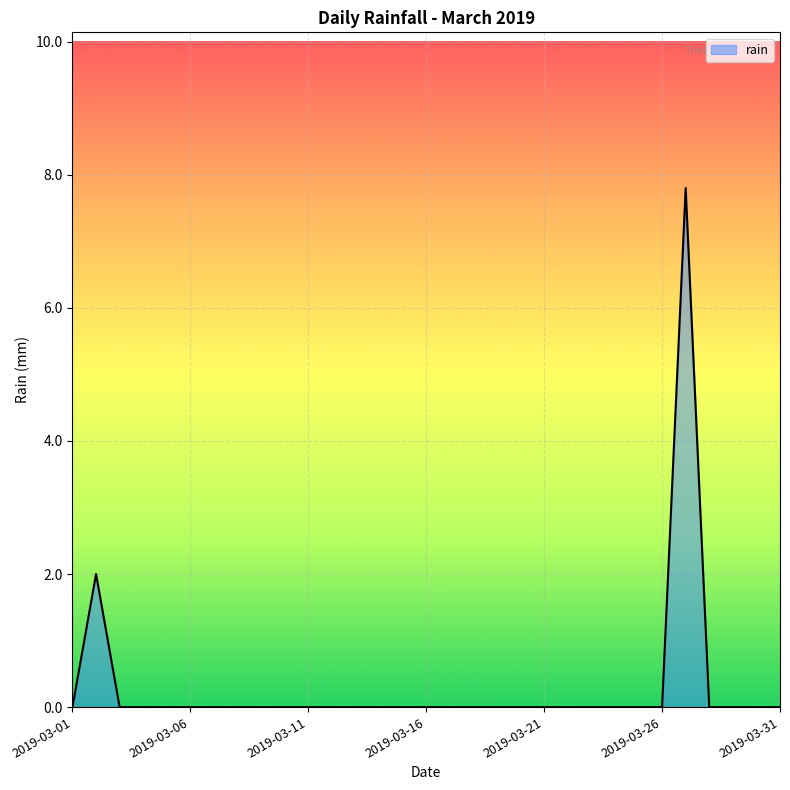

What is the difference between the second highest and minimum values?

2.0